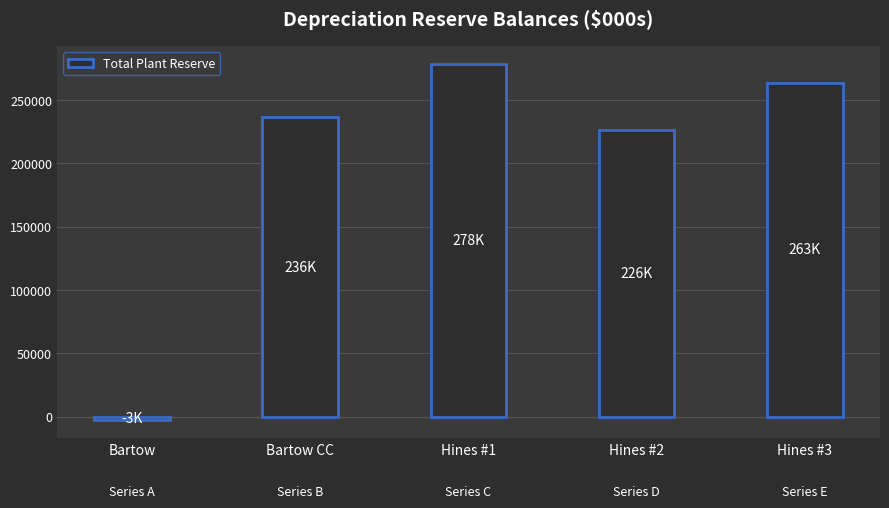

Where is the data nearest to the value 137758?

Hines #2